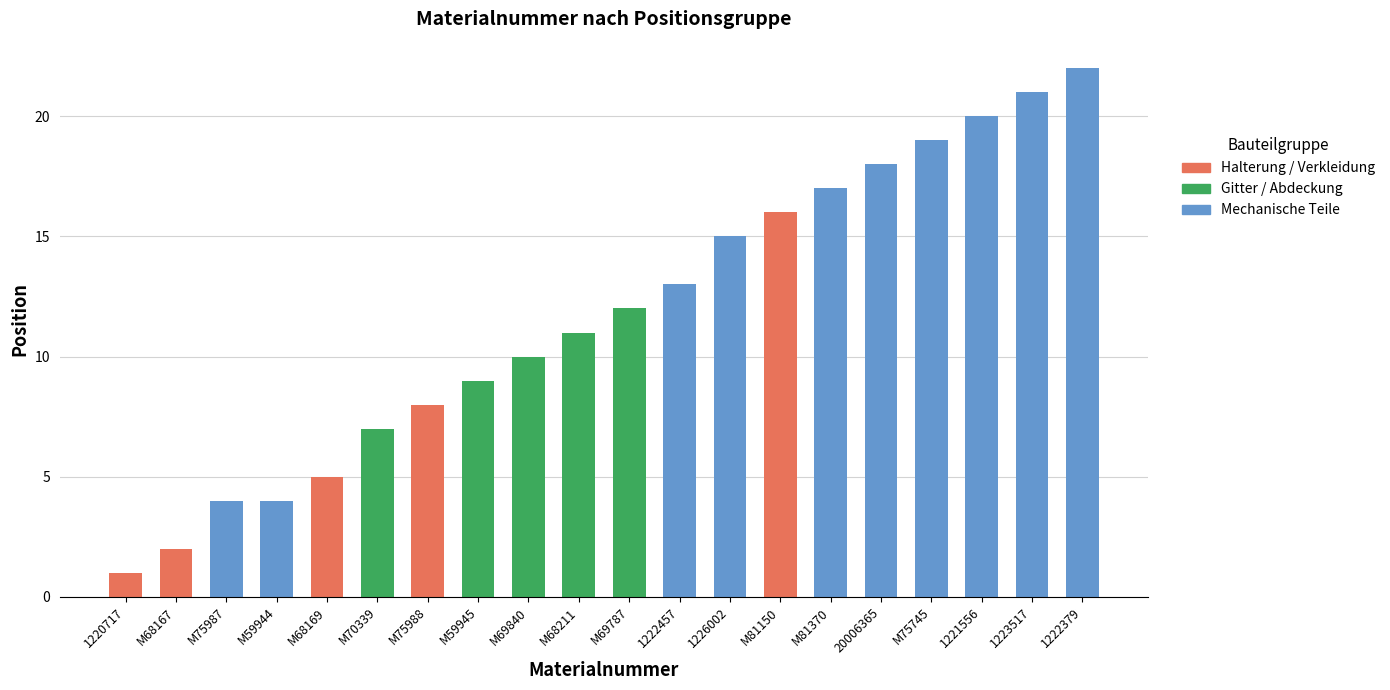

Which category has the highest value in the Halterung / Verkleidung series?

M81150